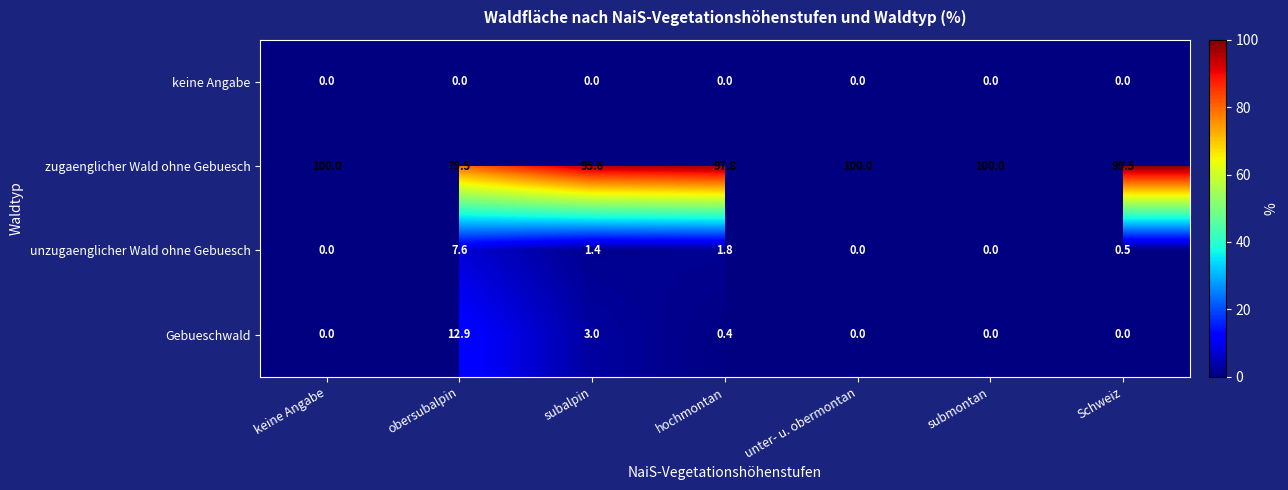

Is it true that unzugaenglicher Wald ohne Gebuesch equals 11.7 at obersubalpin?

False